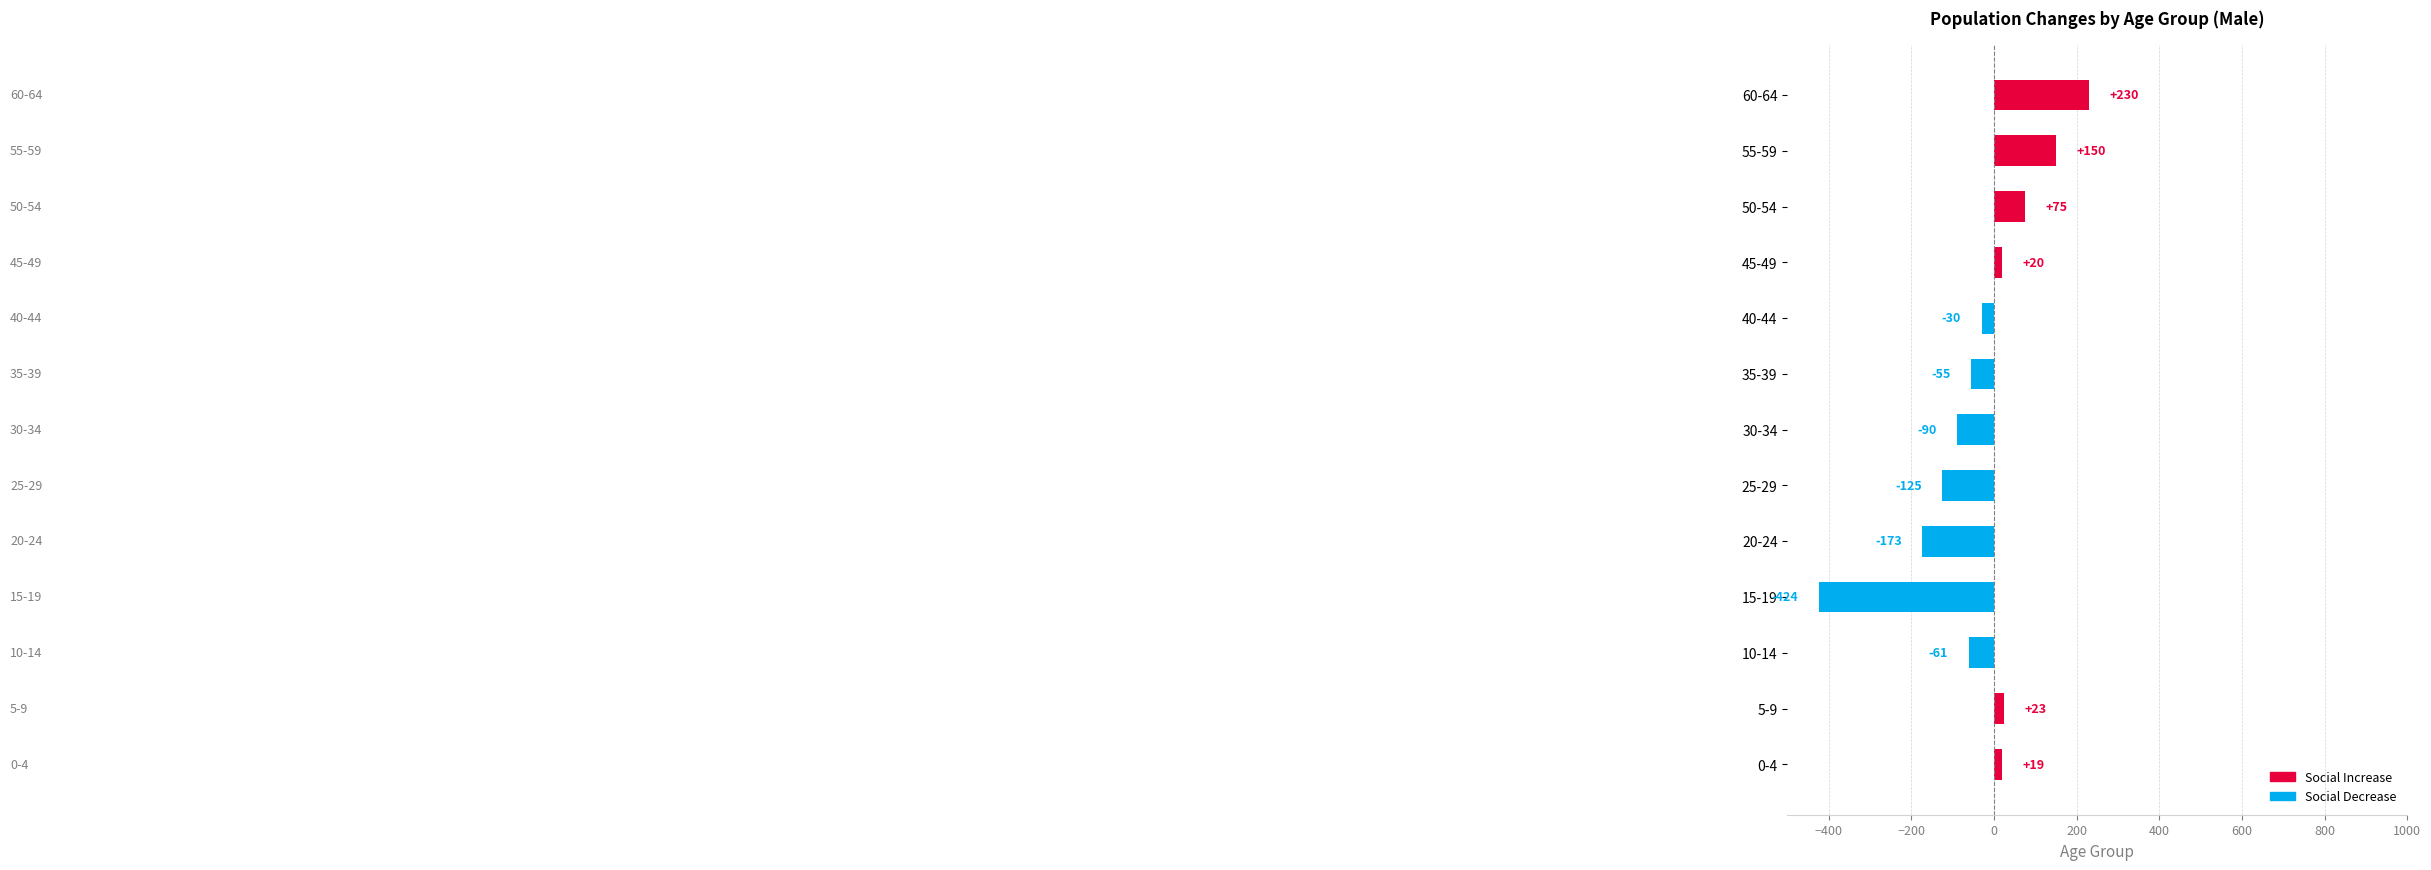

The value at 20-24 is -173. True or false?

True